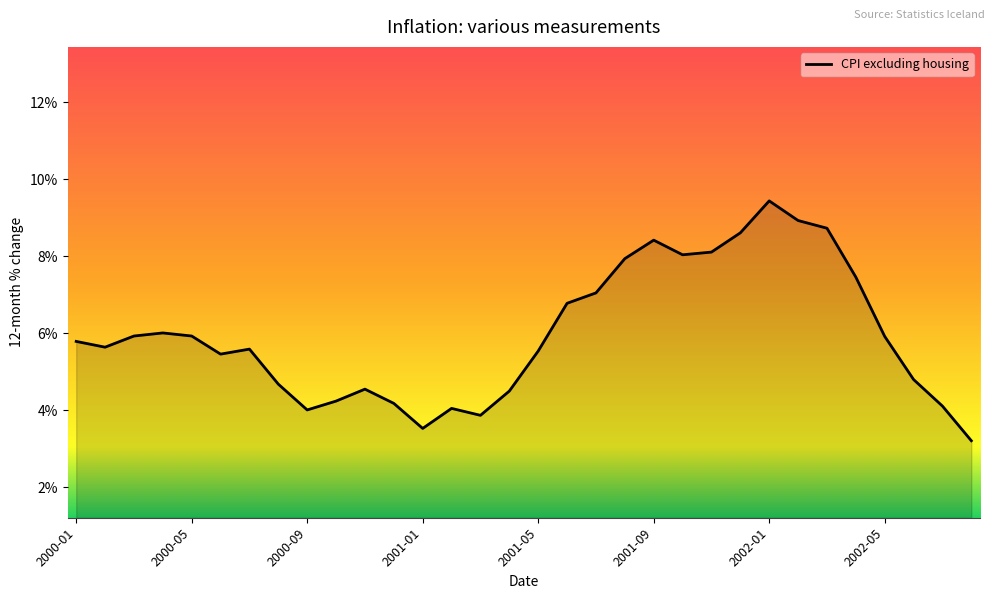

What is the difference between the maximum and minimum values?

6.2